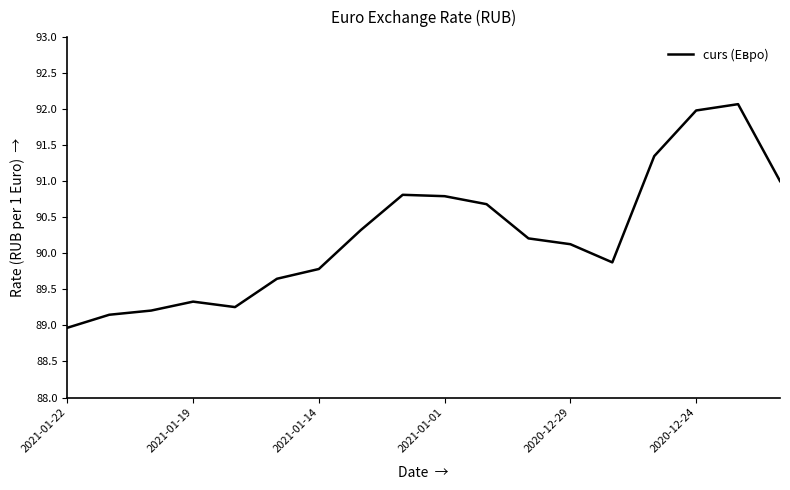

What is the maximum value shown in the chart?

92.1